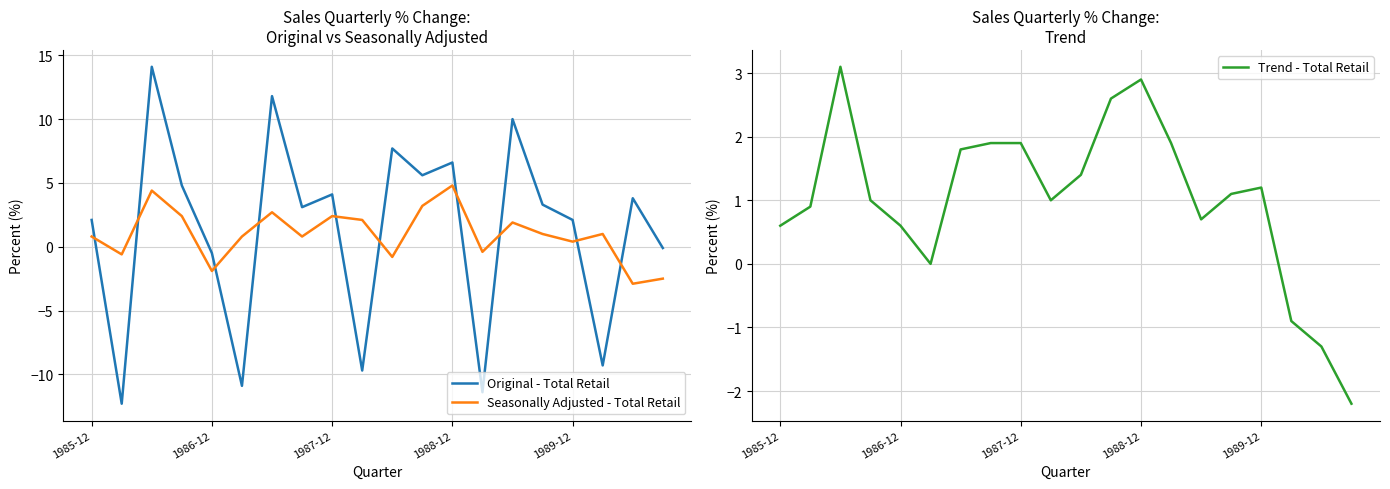

True or false: Trend - Total Retail has more than 0 points higher than both neighbors.

True